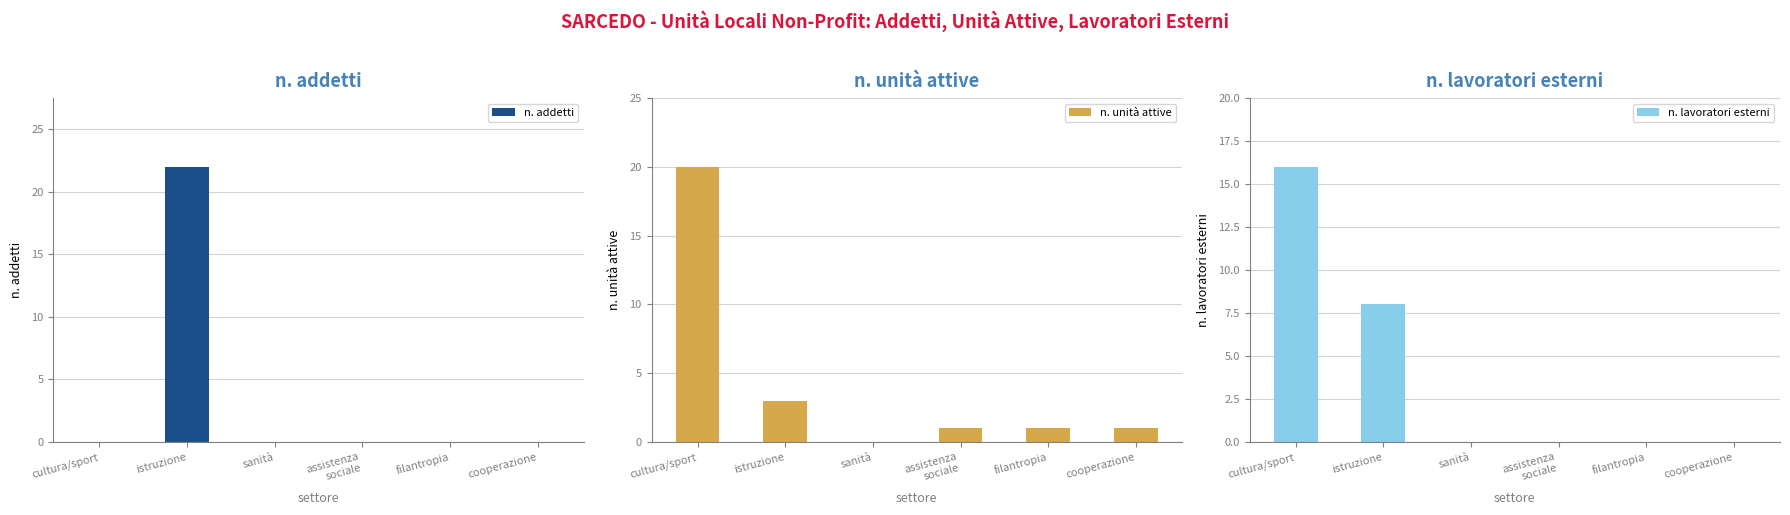

Count the number of data series in this chart.

3